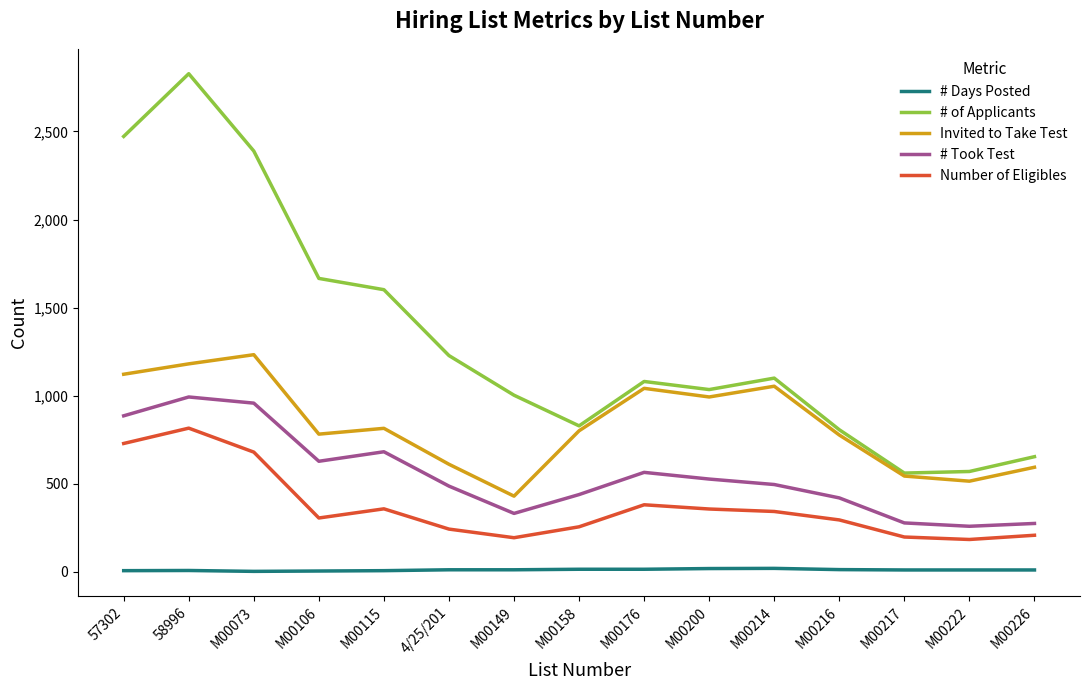

What is the spread (max minus min) of values at M00149?

991